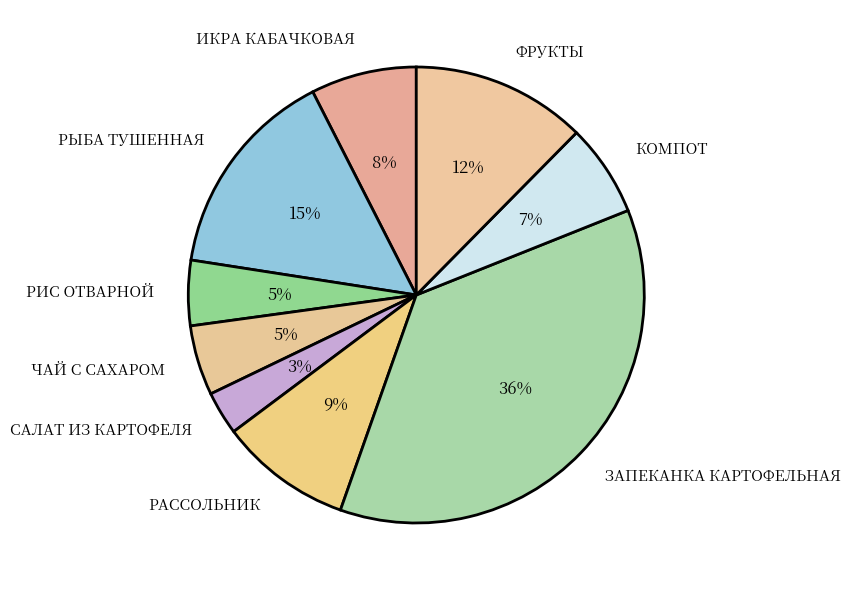

Is it true that РАССОЛЬНИК is 9% of the pie?

True